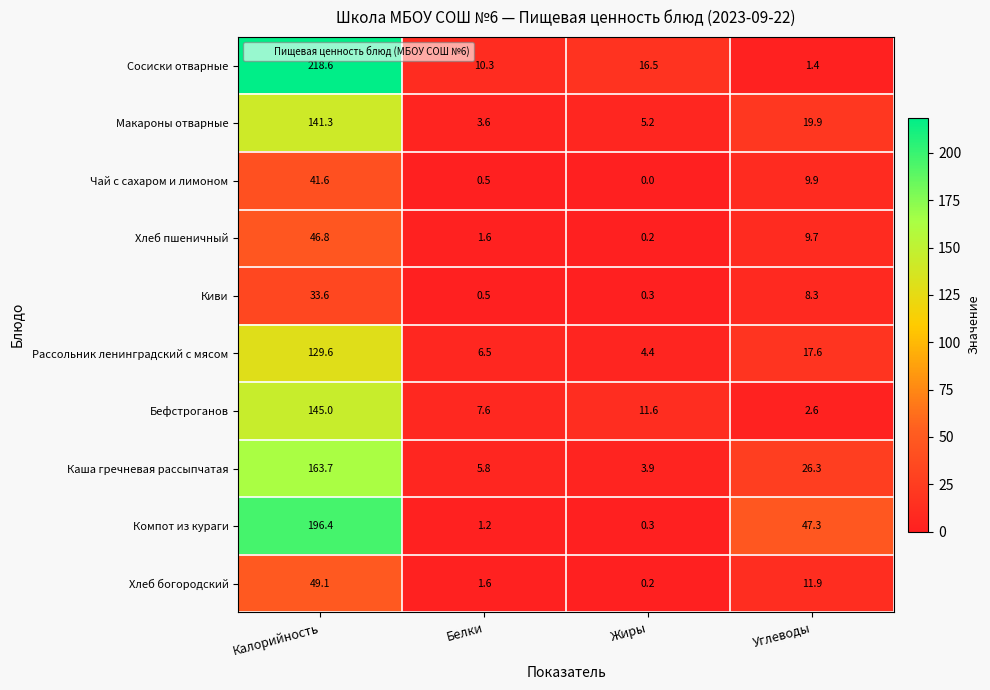

Which series has the widest spread of values?

Сосиски отварные